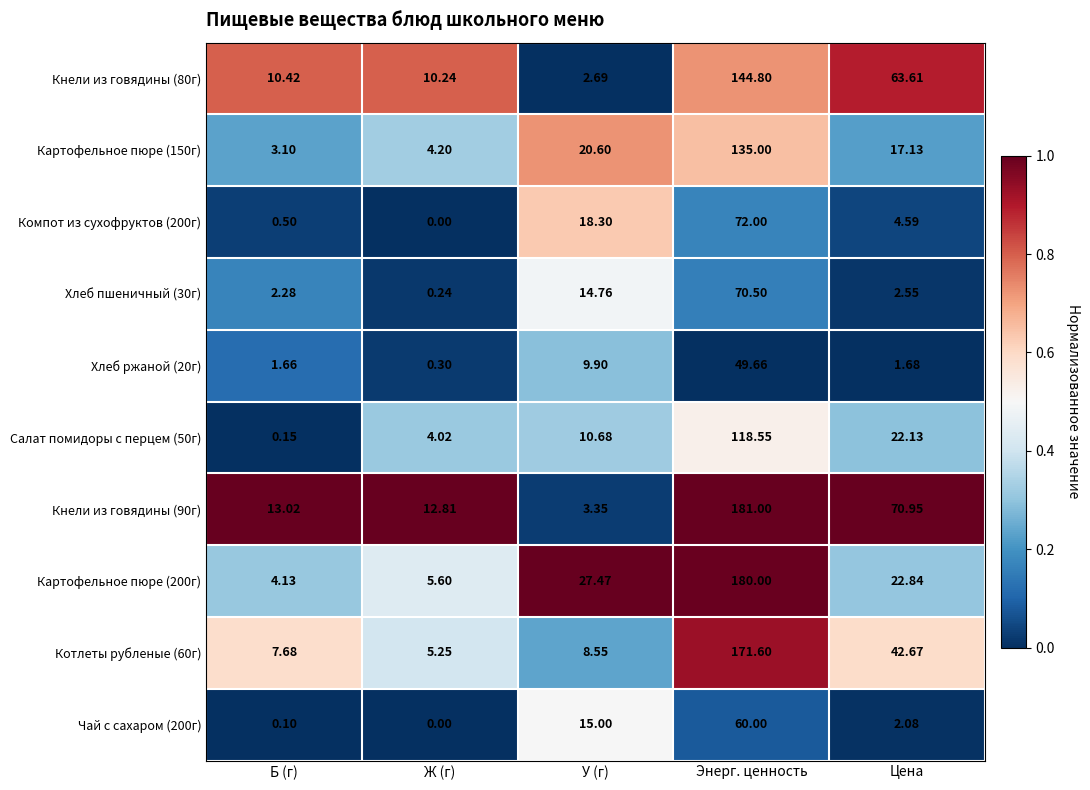

At which category does the chart reach its minimum across all series?

Ж (г)